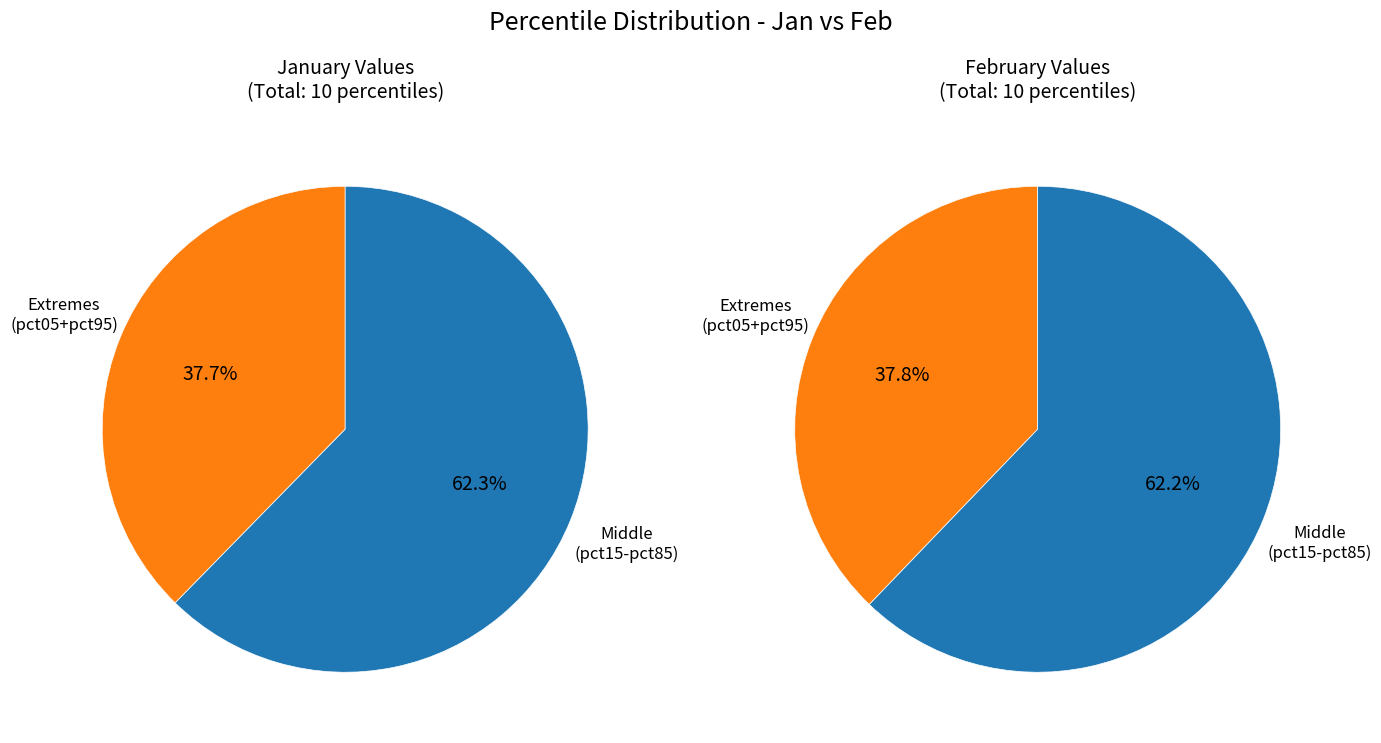

True or false: feb_values accounts for 21% of the total.

False